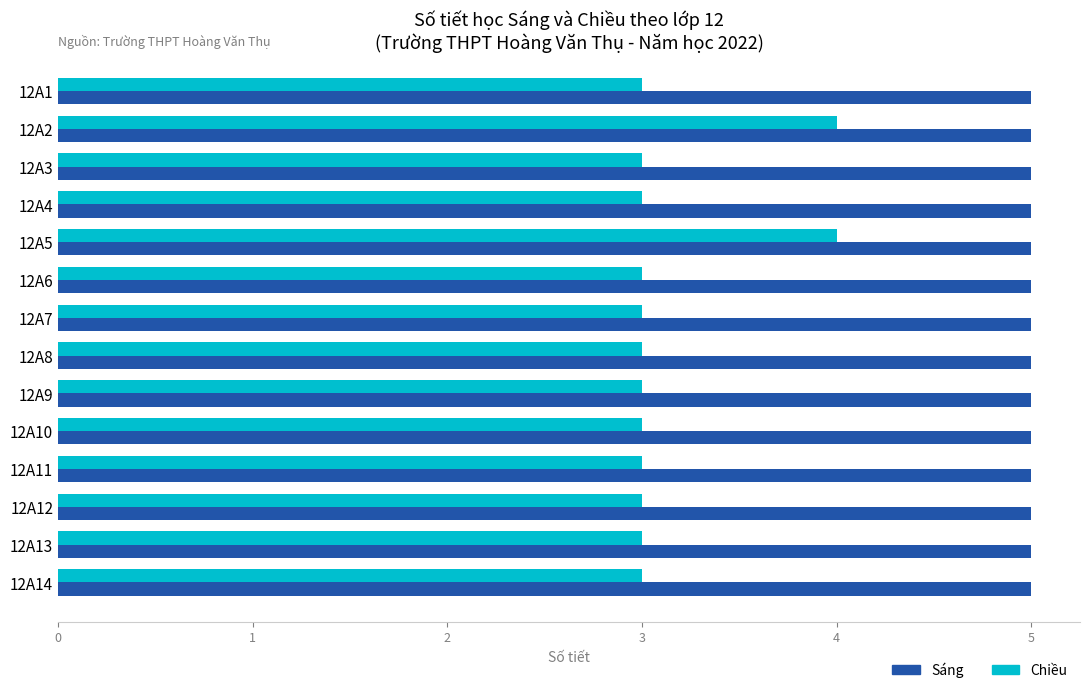

At 12A4, list the series in order from largest to smallest.

Sáng, Chiều